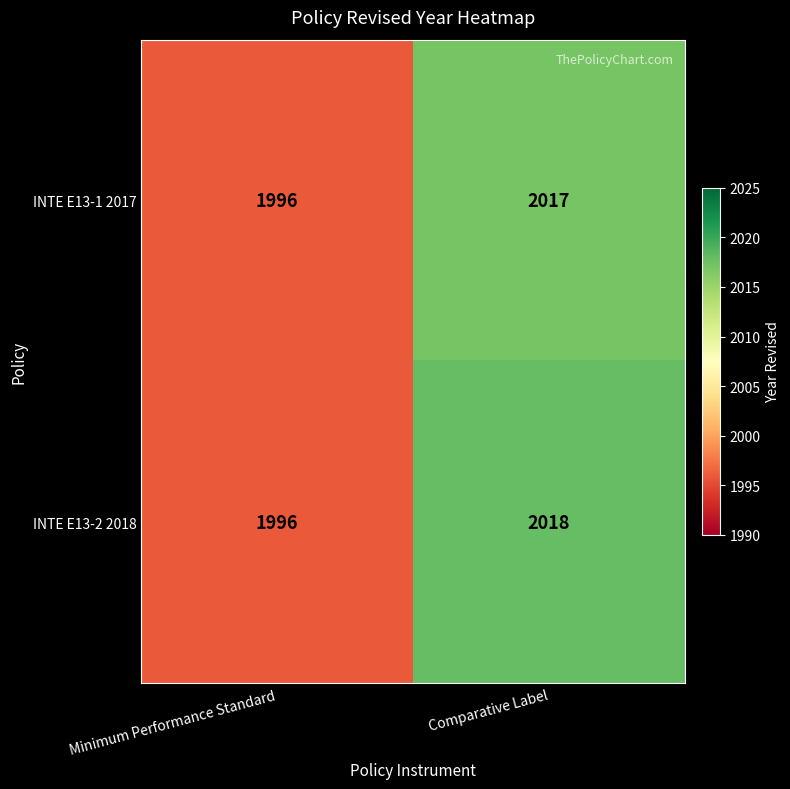

Which series has the largest range (max minus min)?

INTE E13-2 2018